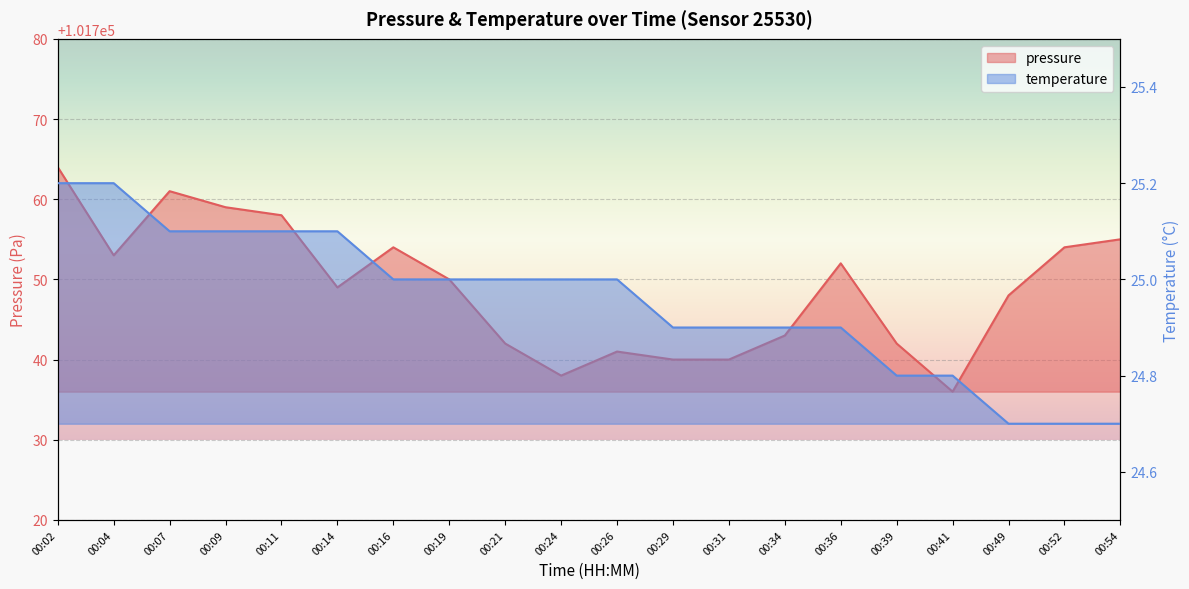

Which series has the widest spread of values?

pressure